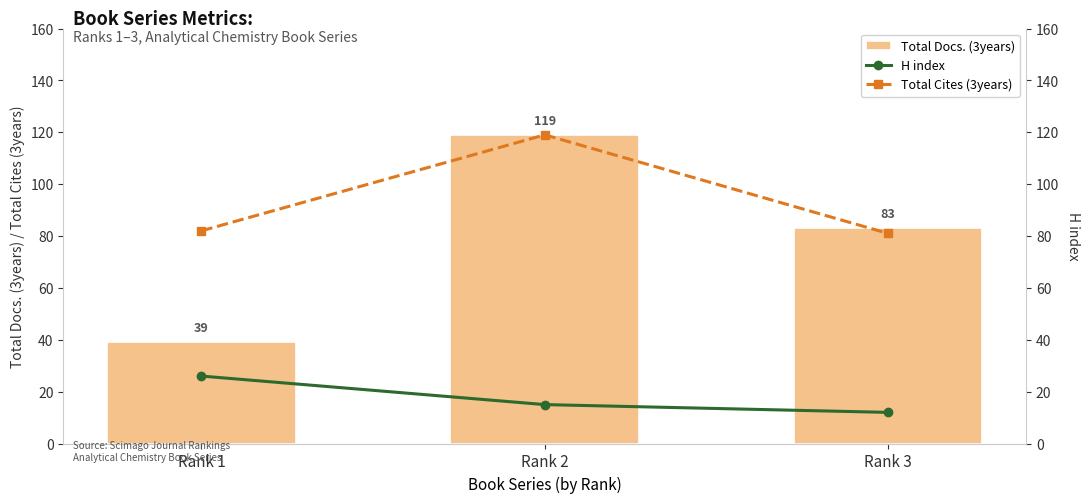

At which category is the sum across all series the highest?

Rank 2